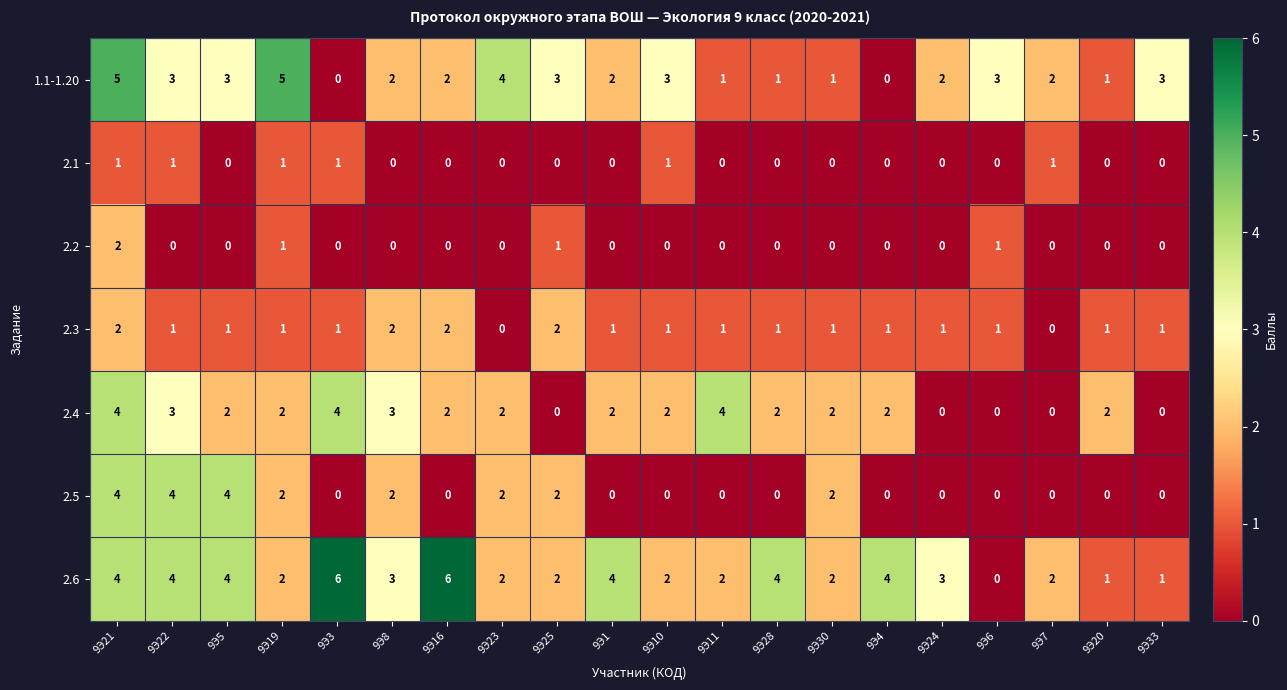

How many categories are shown in the chart?

20